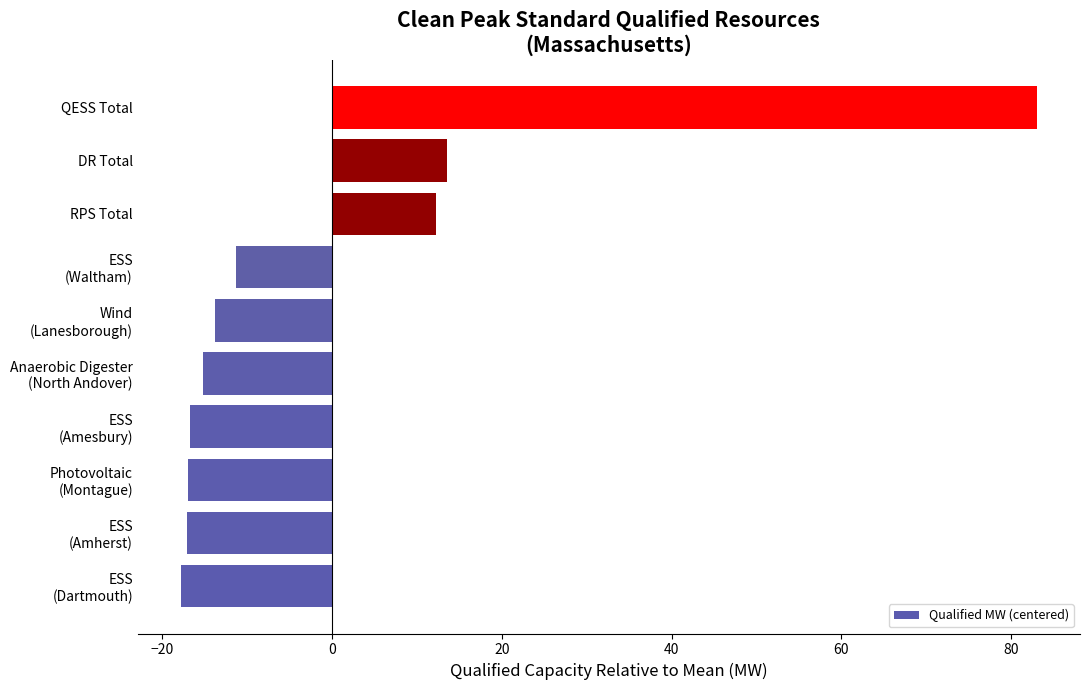

What is the greatest value displayed?

83.1